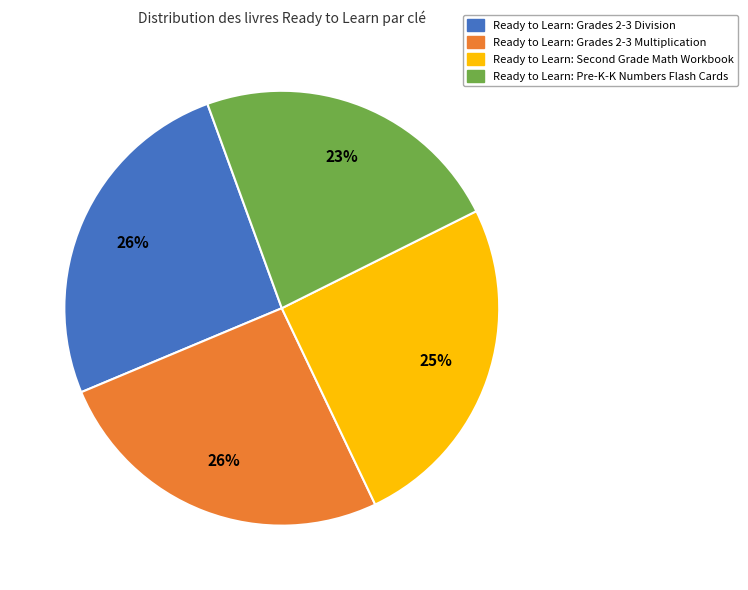

Is there a majority slice in this chart?

No